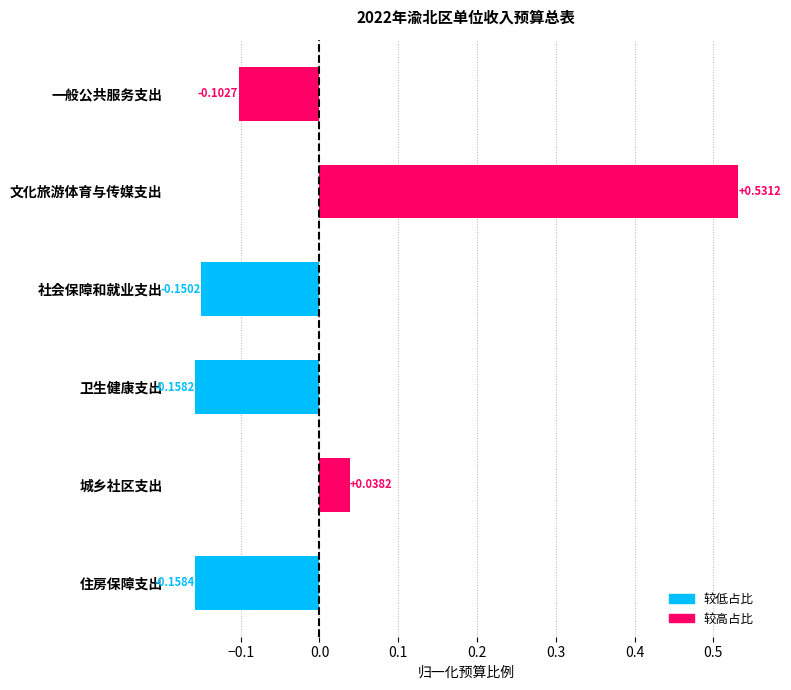

Between 文化旅游体育与传媒支出 and 一般公共服务支出, which is larger?

文化旅游体育与传媒支出